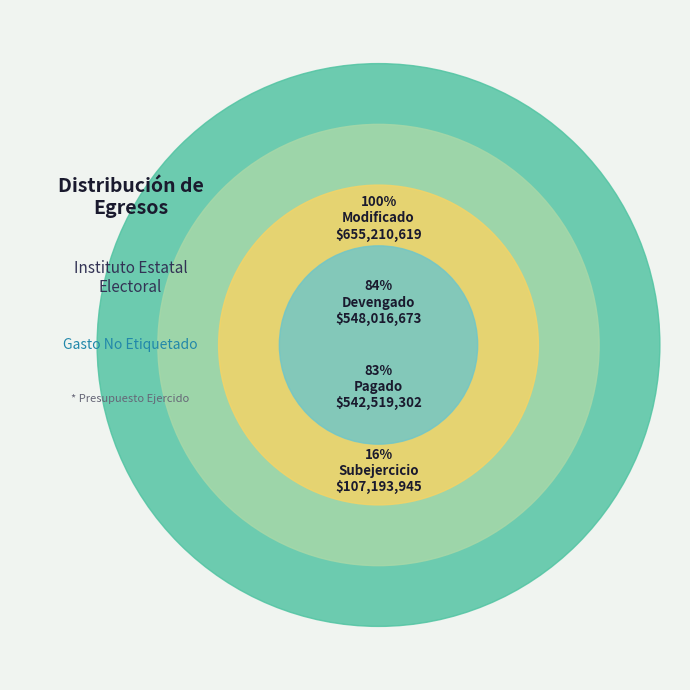

Rank the categories by value from lowest to highest.

Subejercicio, Pagado, Devengado, Modificado